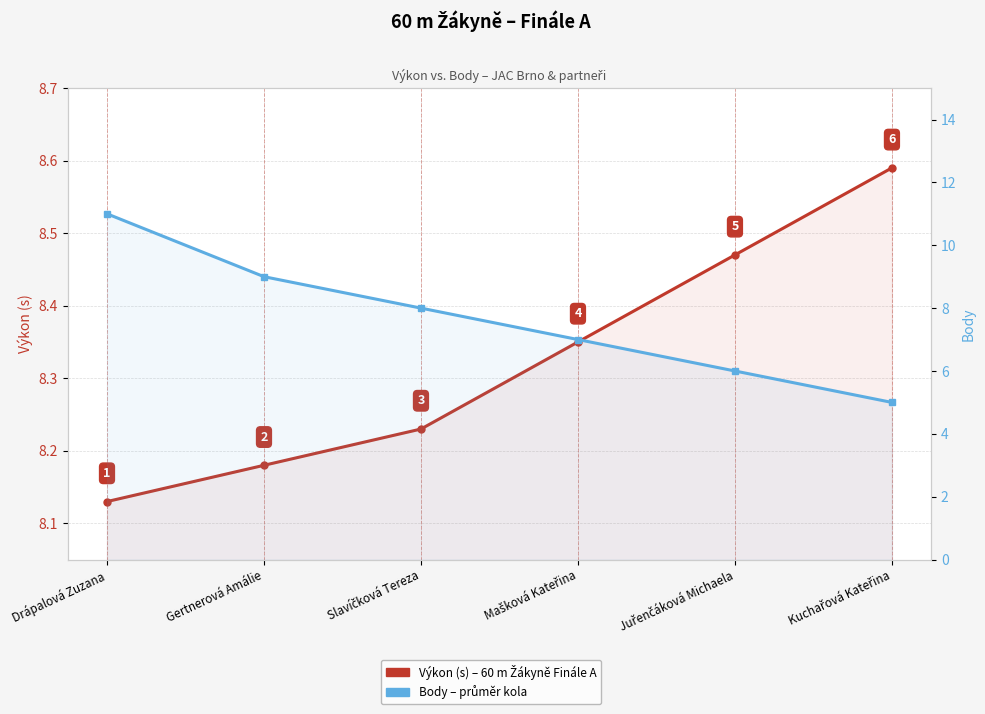

What is the difference between the Body values at Slavíčková Tereza and Gertnerová Amálie?

1.0